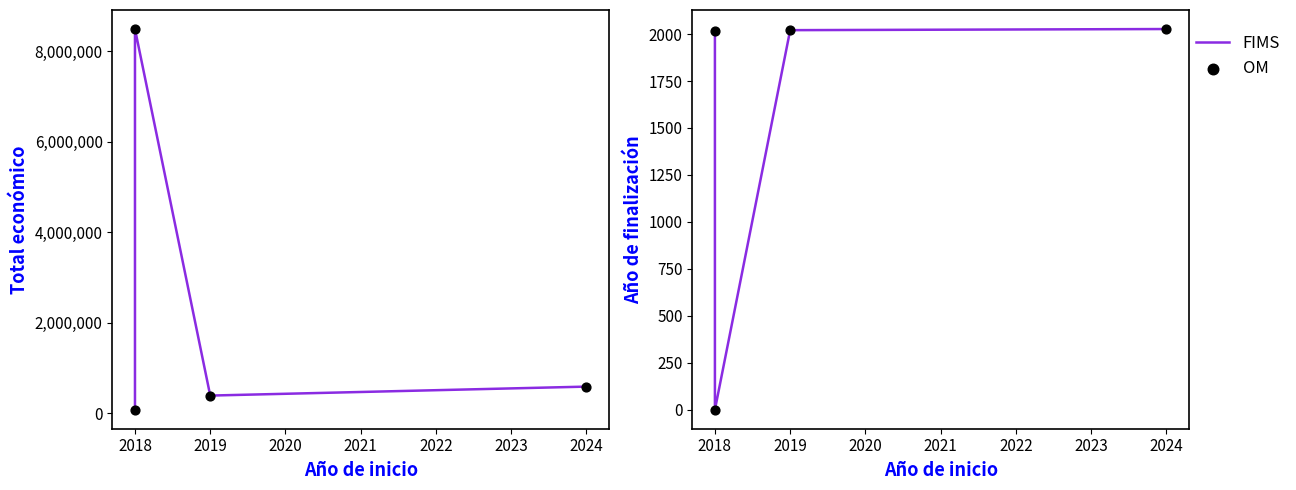

Which series reaches the maximum Y coordinate?

FIMS